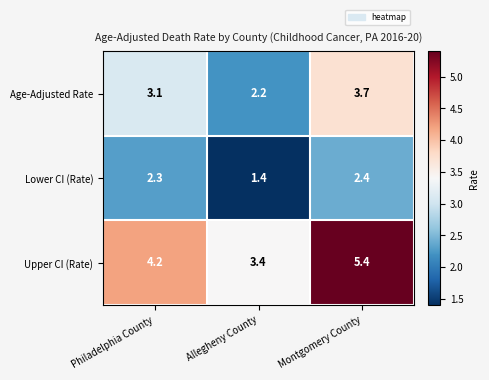

How many categories are shown in the chart?

3